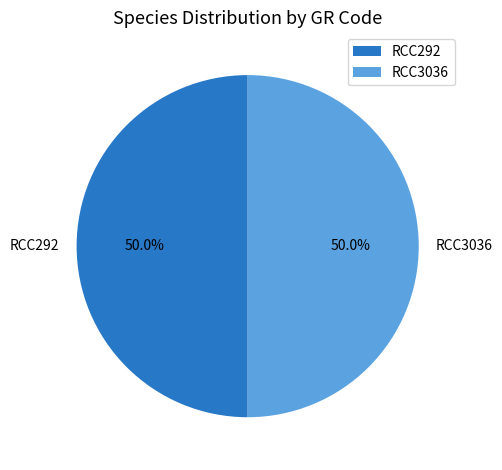

Do RCC292 and RCC3036 together represent more than half of the pie?

Yes